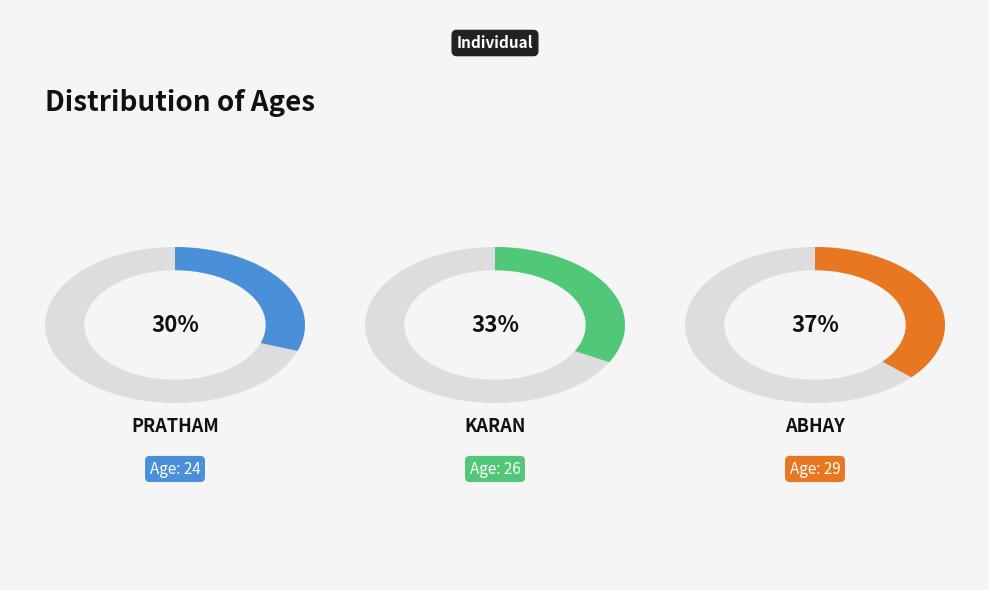

What is the change in value from karan to abhay?

+3